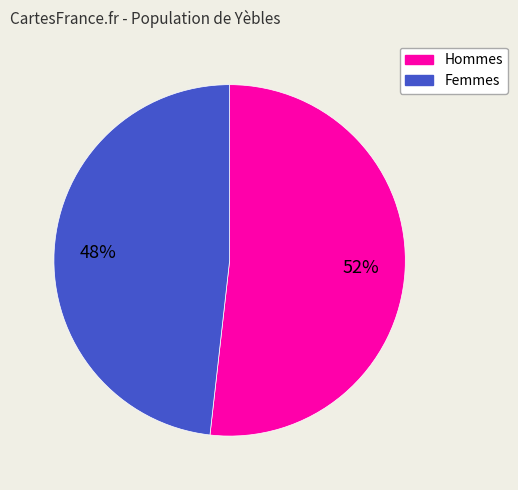

To the nearest percent, what portion does Hommes represent?

52%